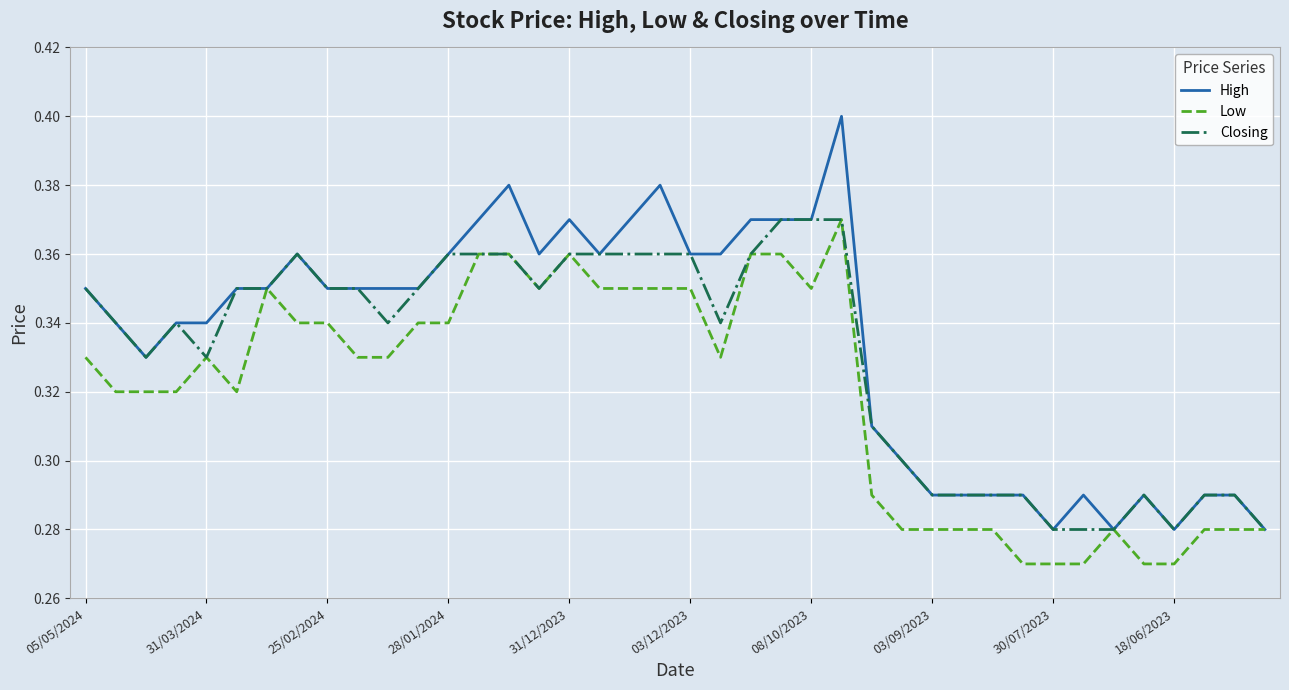

Rank the series by their average value, from highest to lowest.

High, Closing, Low